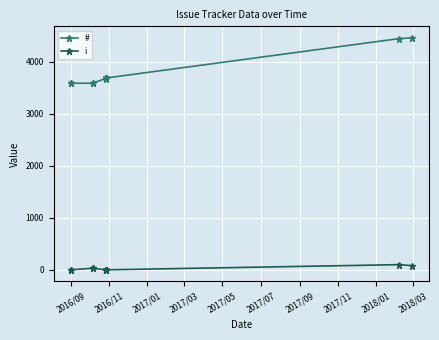

How many distinct data groups are displayed?

2